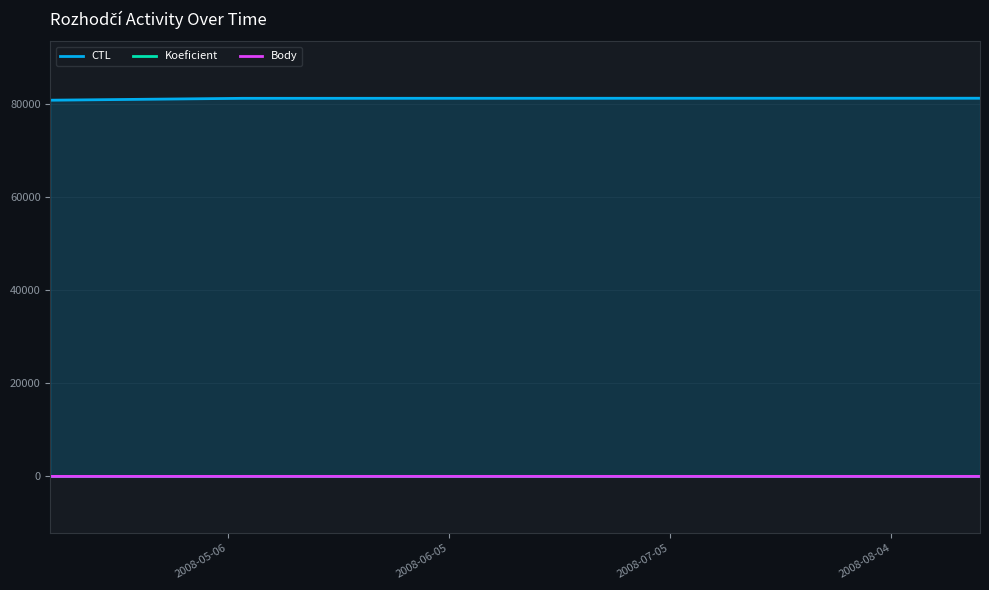

True or false: Body has a value of 3 at 2008-06-05.

True